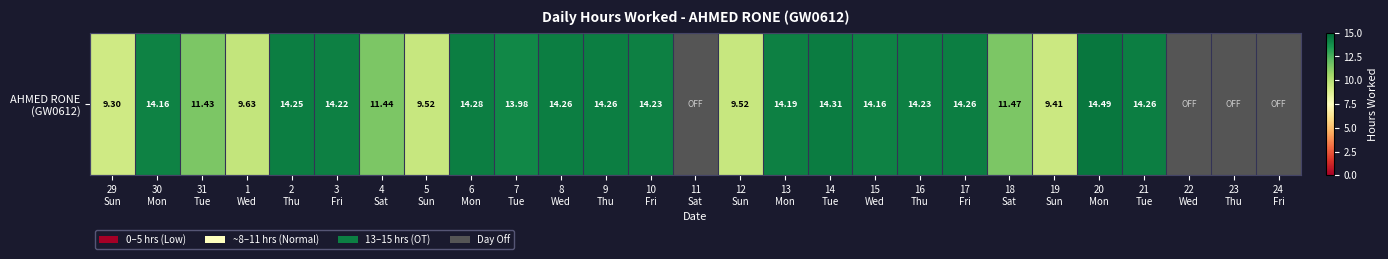

At which category does the chart reach its peak across all series?

20
Mon